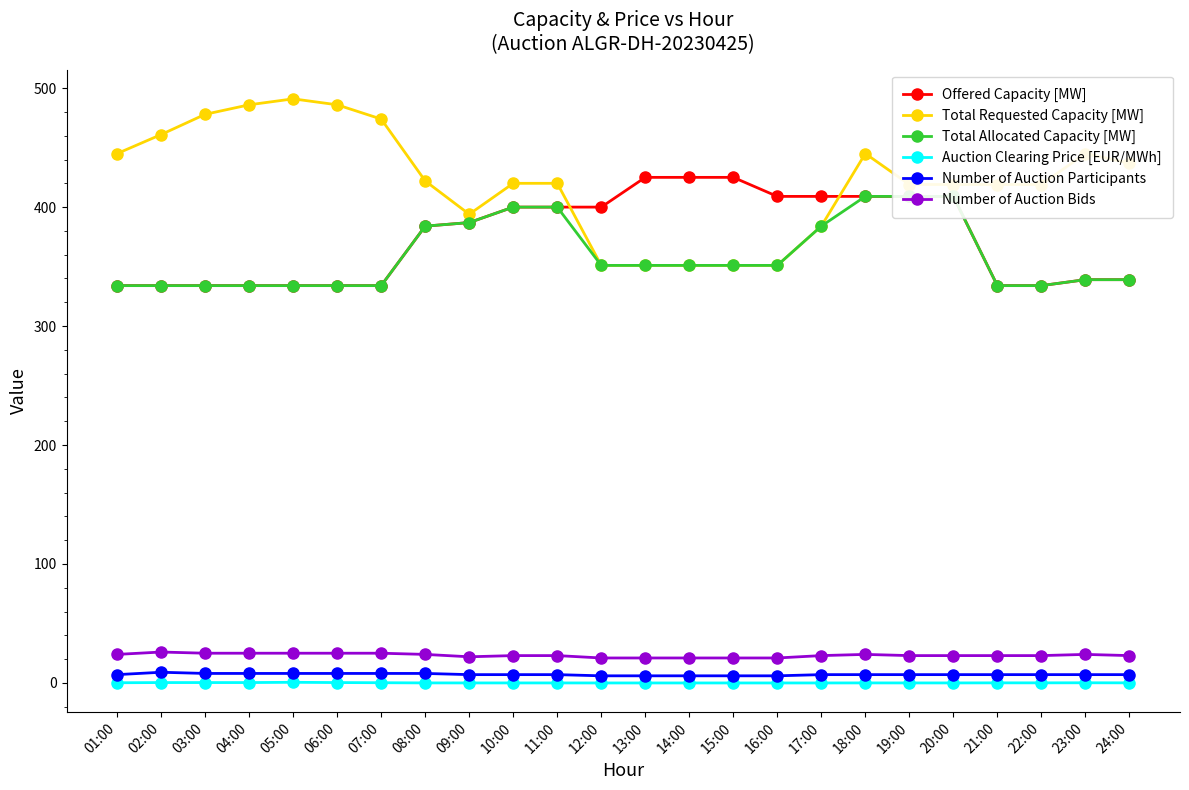

What is the value of the Number of Auction Bids point at the 2nd from the left?

26.0